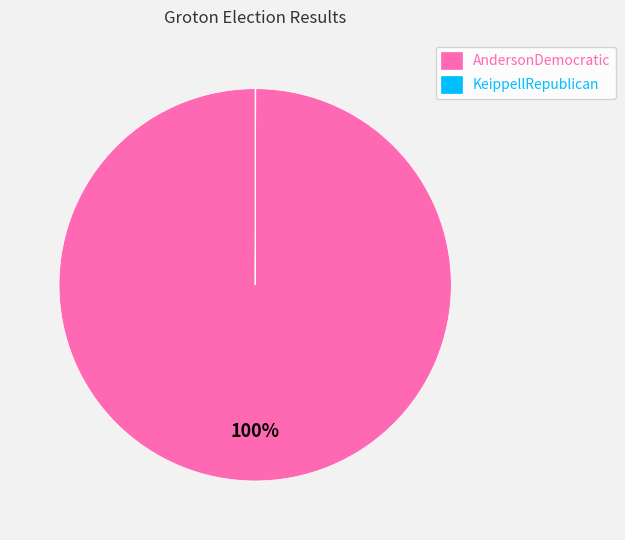

The AndersonDemocratic slice represents 100% of the pie. True or false?

True